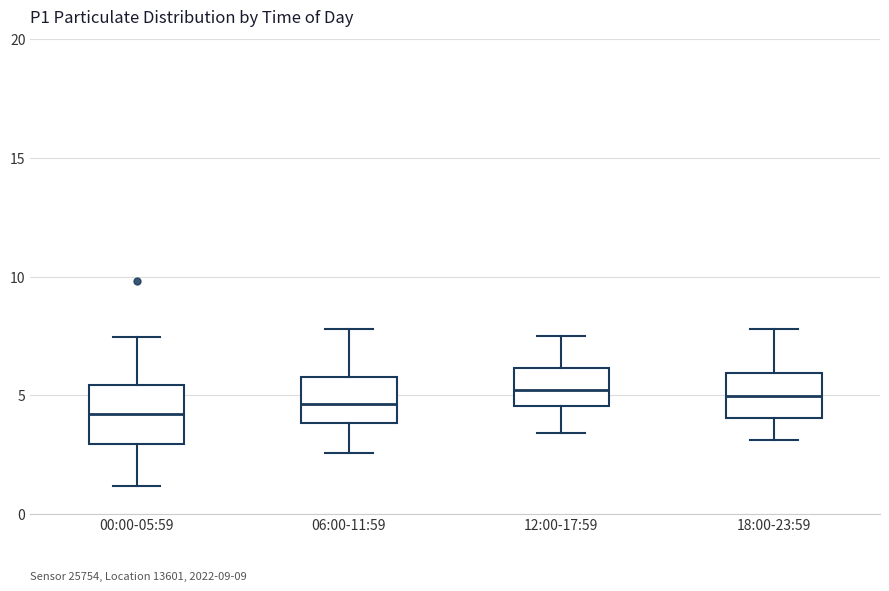

Reading left to right, transcribe this box plot: for each box, give where its median line is, the range the box spans, and where its two whiskers end, as read against the y-axis. The values are not printed on the chart, so give them approximately, as read against the axis.

00:00-05:59: median 4.0, box 3.0 to 5.5, whiskers 1.0 to 7.5
06:00-11:59: median 4.5, box 4.0 to 6.0, whiskers 2.5 to 8.0
12:00-17:59: median 5.0, box 4.5 to 6.0, whiskers 3.5 to 7.5
18:00-23:59: median 5.0, box 4.0 to 6.0, whiskers 3.0 to 8.0